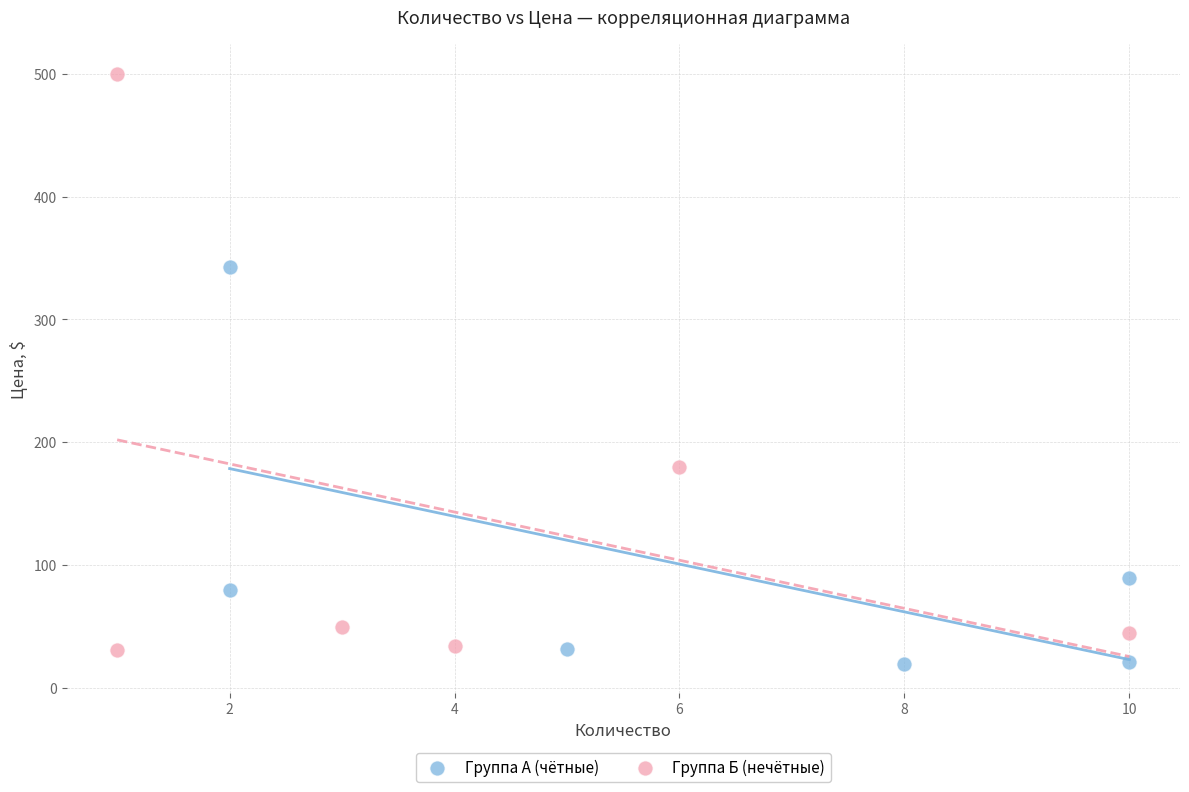

Which series has the largest Y range (max minus min)?

Группа Б (нечётные)